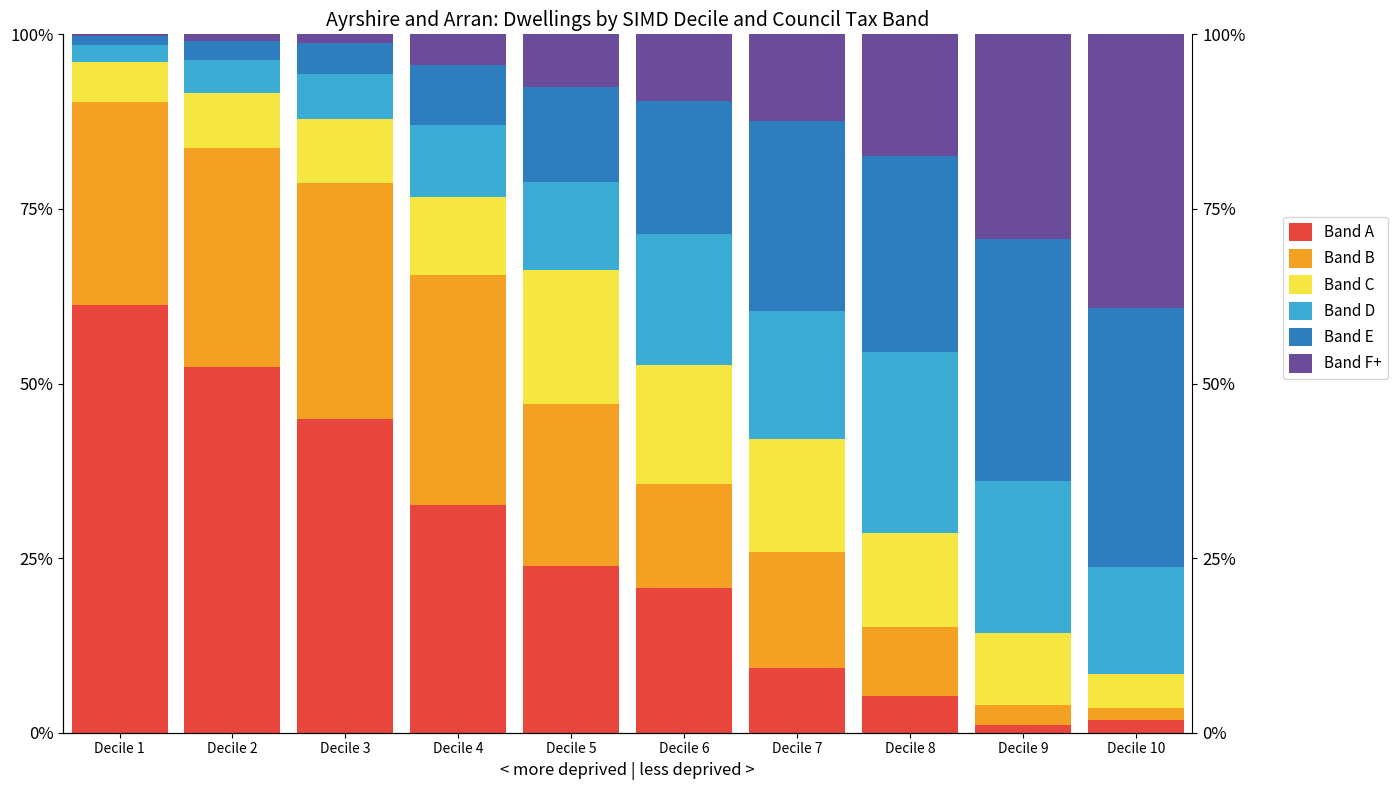

Are the bars horizontal?

No